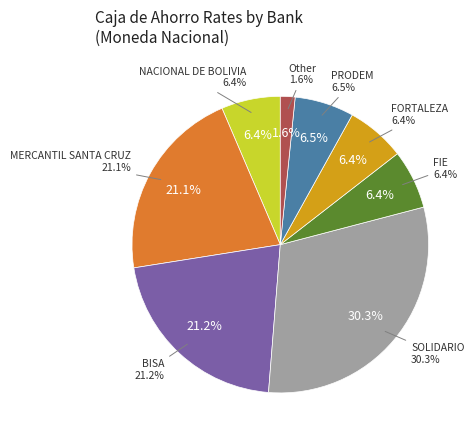

To the nearest percent, what percentage of the pie is NACIONAL DE BOLIVIA?

6%